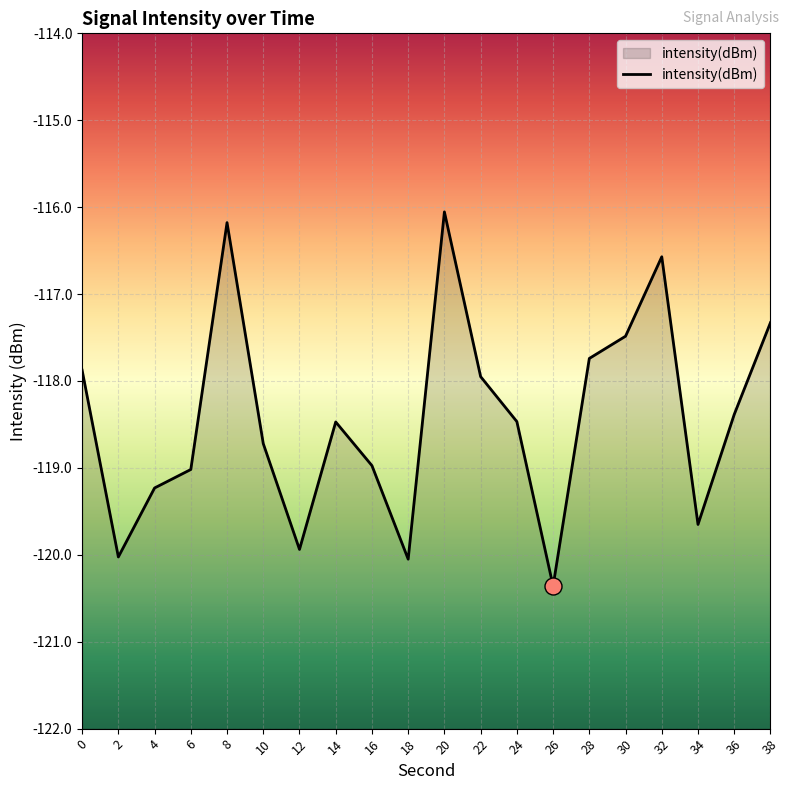

What is the change in value from 12 to 30?

+2.5